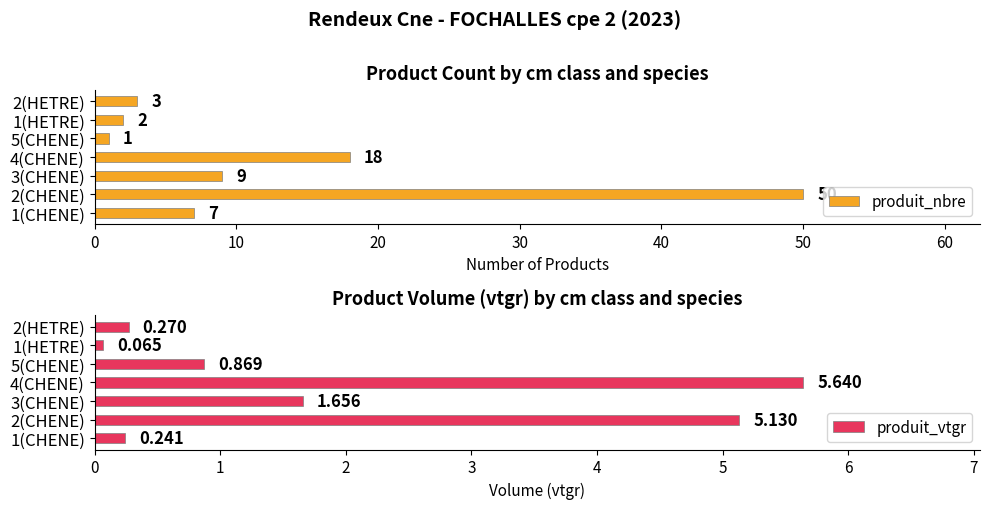

What is the difference between the maximum and second lowest values in the produit_nbre series?

48